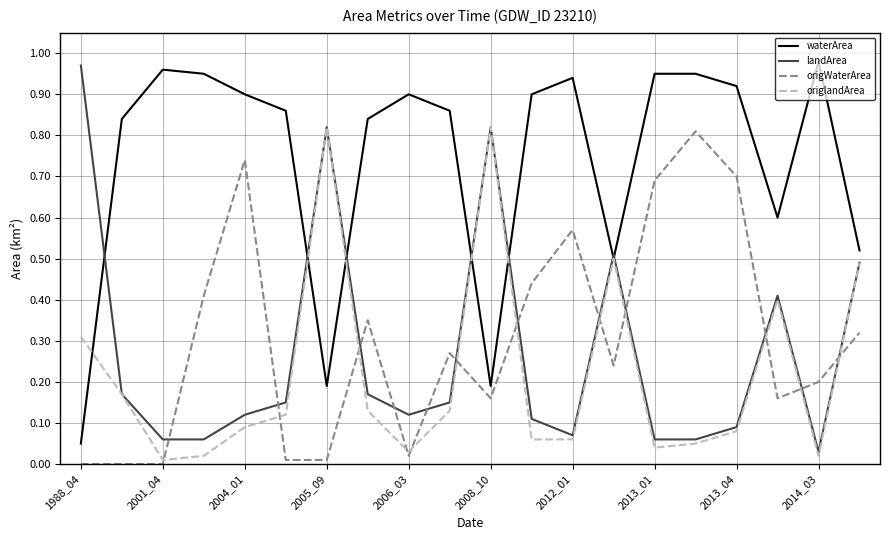

True or false: landArea and origWaterArea intersect in this chart.

True